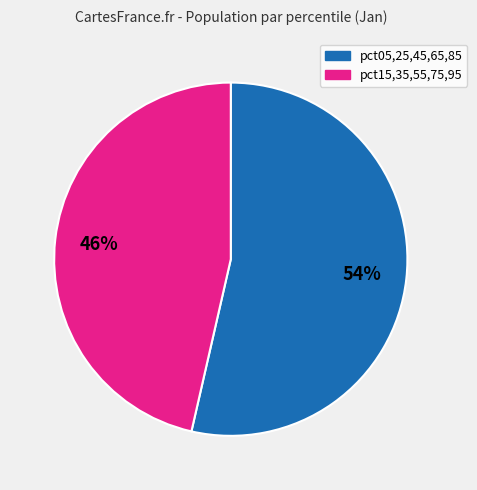

Does any single category account for the majority?

Yes